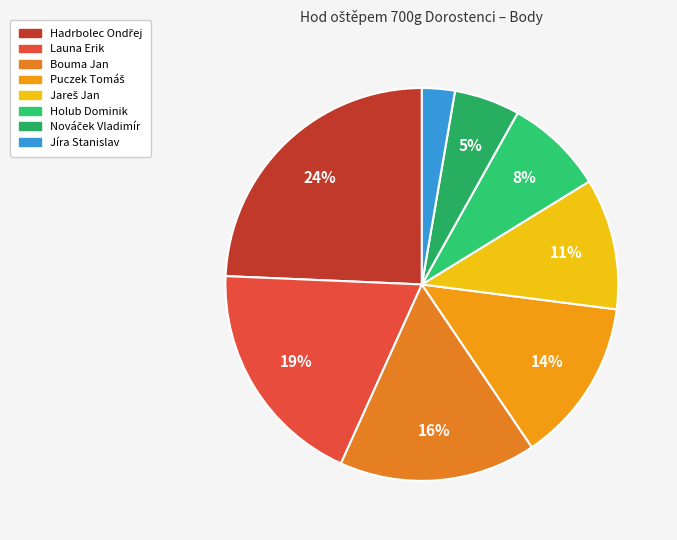

Which category has the smallest portion of the pie?

Jíra Stanislav